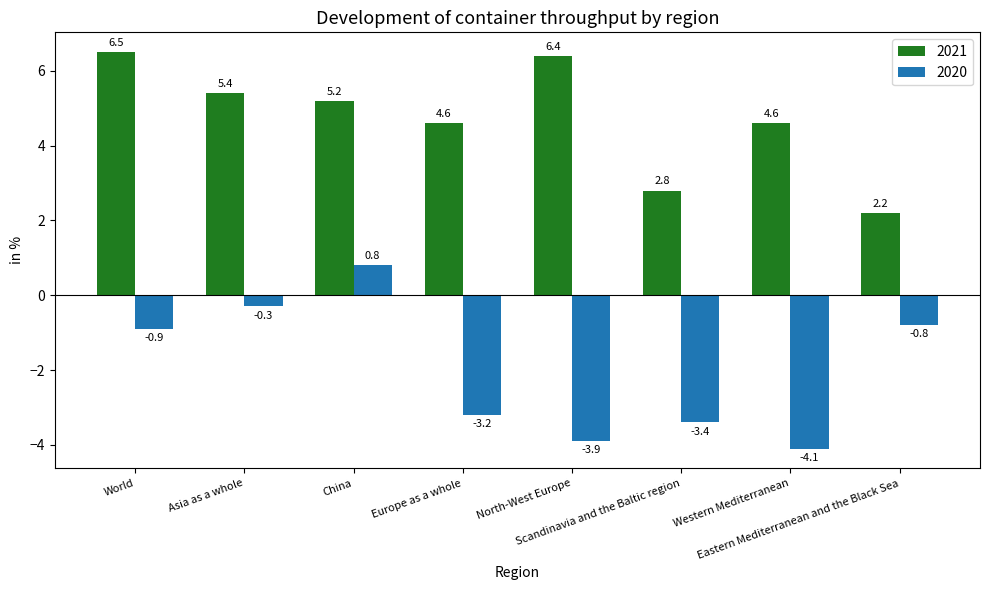

At which category is the sum across all series the highest?

China